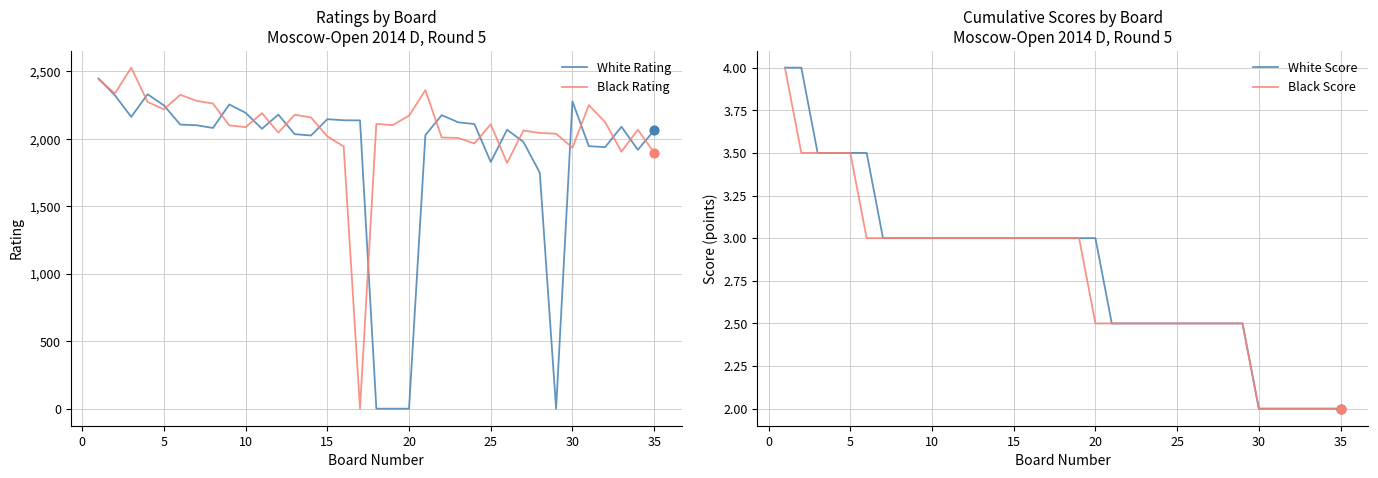

Which series has the largest Y range (max minus min)?

Black Rating